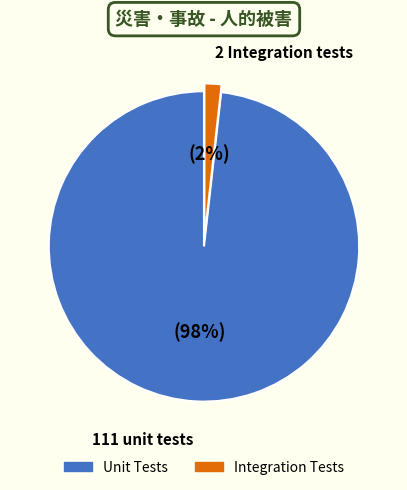

To the nearest percent, what is the average slice percentage?

50%